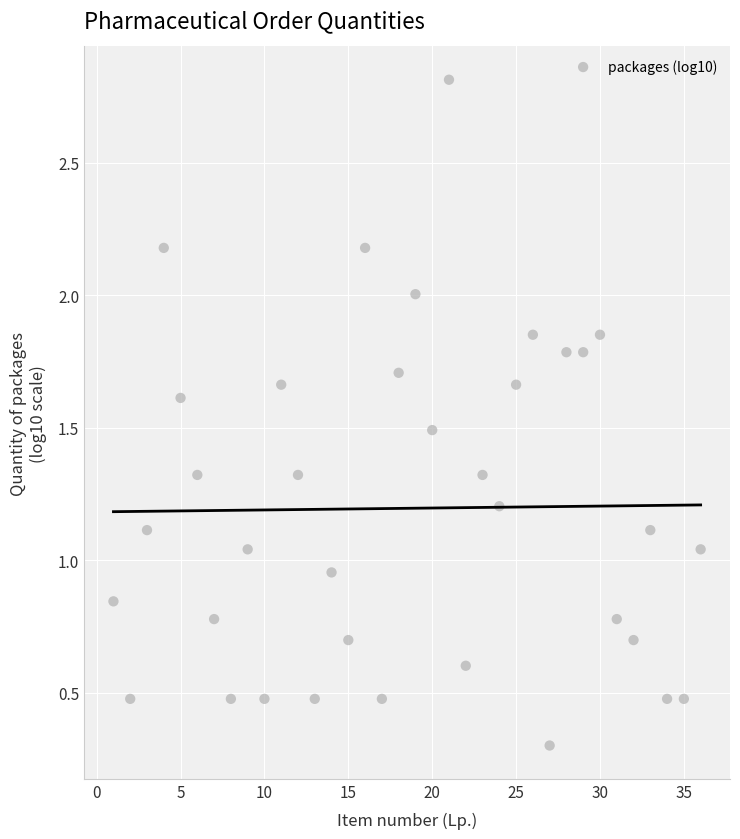

What is the range of X values (max minus min)?

35.0